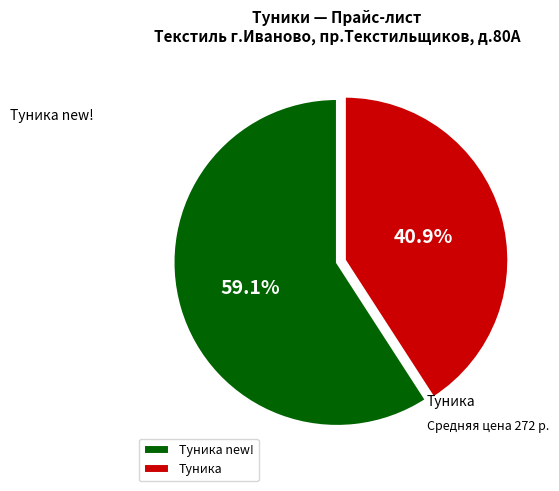

What is the smallest slice in the pie chart?

Туника